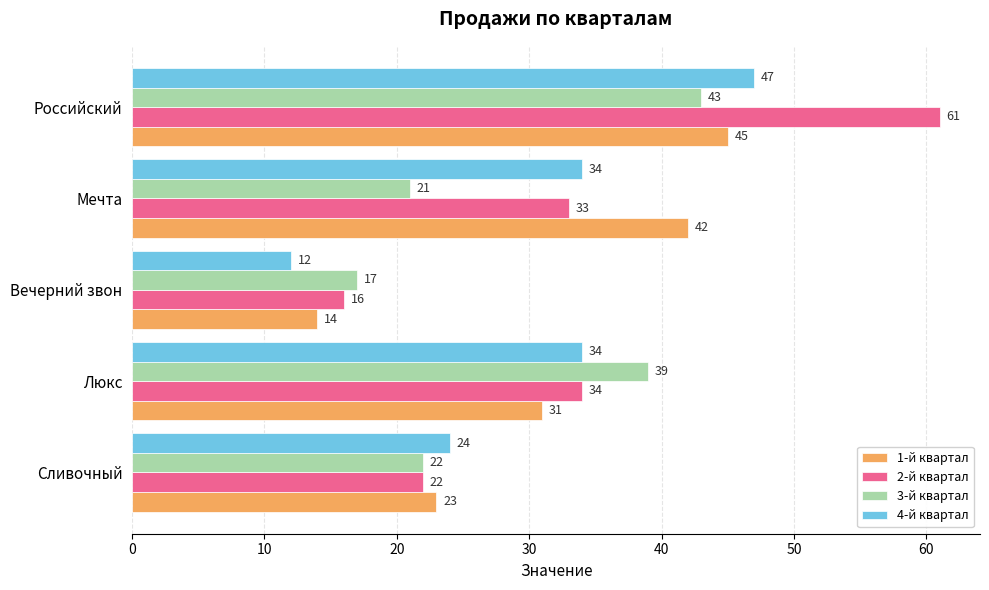

What is the difference between the second highest and second lowest values in the 4-й квартал series?

10